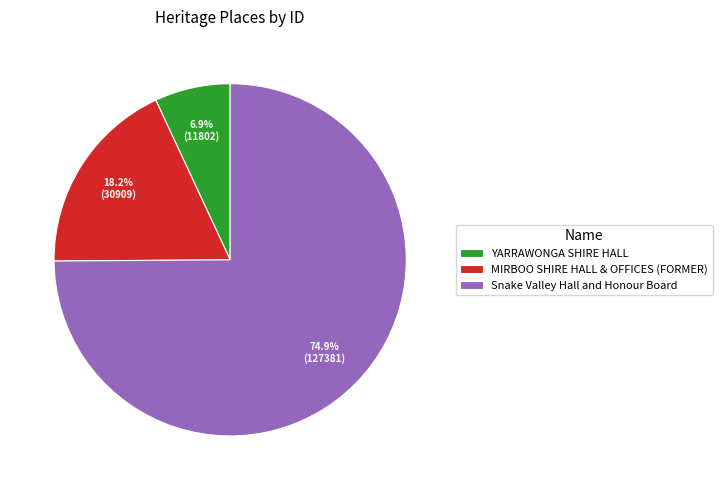

What is the ratio of the value at MIRBOO SHIRE HALL & OFFICES (FORMER) to the value at YARRAWONGA SHIRE HALL?

2.6